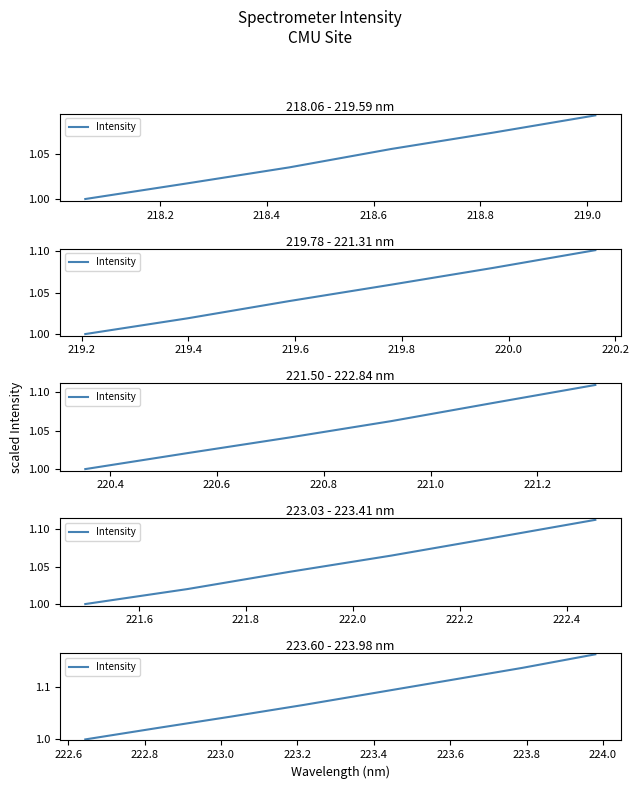

At which label is the value closest to 1?

218.0